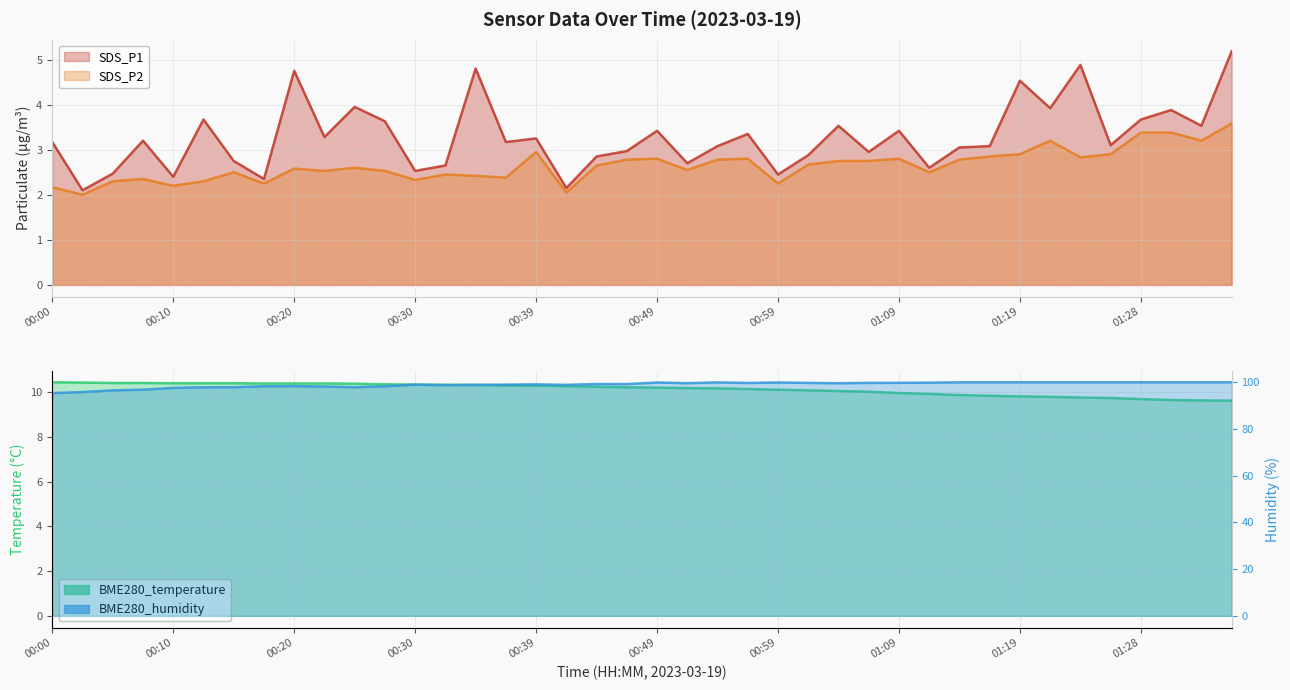

Reading right to left, extract all data points from this chart.

SDS_P1: 5.2	3.5	3.9	3.7	3.1	4.9	3.9	4.5	3.1	3.0	2.6	3.4	3.0	3.5	2.9	2.5	3.4	3.1	2.7	3.4	3.0	2.9	2.1	3.2	3.2	4.8	2.6	2.5	3.6	4.0	3.3	4.8	2.4	2.8	3.7	2.4	3.2	2.5	2.1	3.2
SDS_P2: 3.6	3.2	3.4	3.4	2.9	2.8	3.2	2.9	2.9	2.8	2.5	2.8	2.8	2.8	2.7	2.2	2.8	2.8	2.5	2.8	2.8	2.6	2.0	3.0	2.4	2.4	2.5	2.3	2.5	2.6	2.5	2.6	2.2	2.5	2.3	2.2	2.4	2.3	2.0	2.2
BME280_temperature: 9.6	9.6	9.7	9.7	9.8	9.8	9.8	9.8	9.8	9.9	9.9	10.0	10.0	10.1	10.1	10.1	10.2	10.2	10.2	10.2	10.2	10.2	10.3	10.3	10.3	10.3	10.3	10.3	10.4	10.4	10.4	10.4	10.4	10.4	10.4	10.4	10.4	10.4	10.4	10.4
BME280_humidity: 100.0	100.0	100.0	100.0	100.0	100.0	100.0	100.0	100.0	100.0	99.8	99.8	99.8	99.6	99.8	99.9	99.7	100.0	99.6	99.9	99.2	99.3	98.9	99.1	99.0	98.9	98.8	99.0	98.3	97.9	98.2	98.4	98.3	97.9	97.9	97.6	96.8	96.5	95.8	95.4